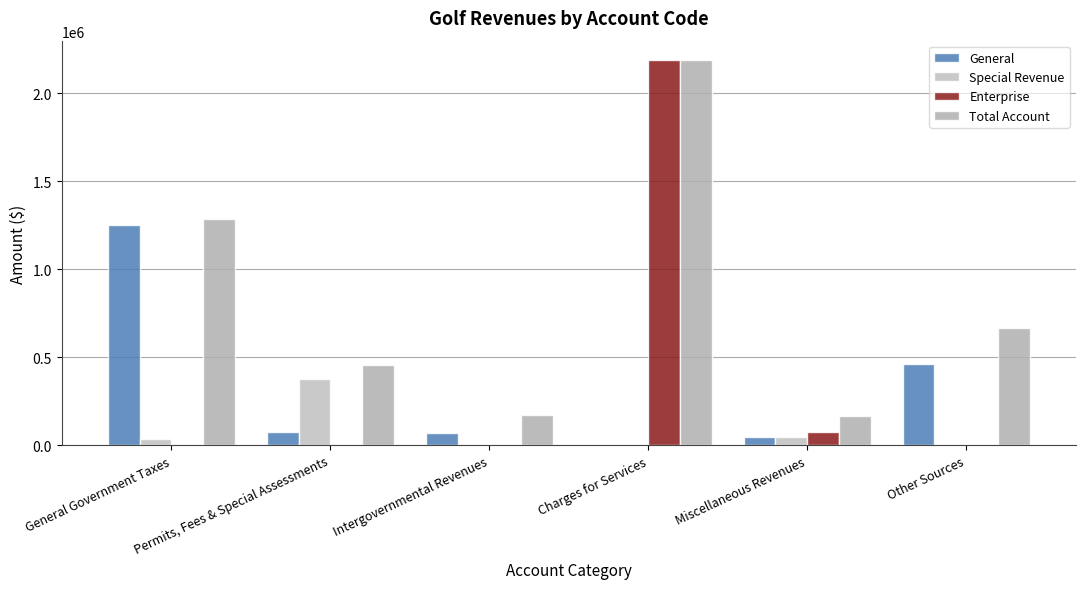

Reading left to right, transcribe all the data shown in this chart.

General: General Government Taxes=1249343	Permits, Fees & Special Assessments=77186	Intergovernmental Revenues=69737	Charges for Services=0	Miscellaneous Revenues=45373	Other Sources=460000
Special Revenue: General Government Taxes=35117	Permits, Fees & Special Assessments=378260	Intergovernmental Revenues=0	Charges for Services=0	Miscellaneous Revenues=45718	Other Sources=0
Enterprise: General Government Taxes=0	Permits, Fees & Special Assessments=0	Intergovernmental Revenues=0	Charges for Services=2189941	Miscellaneous Revenues=76804	Other Sources=0
Total Account: General Government Taxes=1284460	Permits, Fees & Special Assessments=455446	Intergovernmental Revenues=171352	Charges for Services=2189941	Miscellaneous Revenues=167895	Other Sources=665201